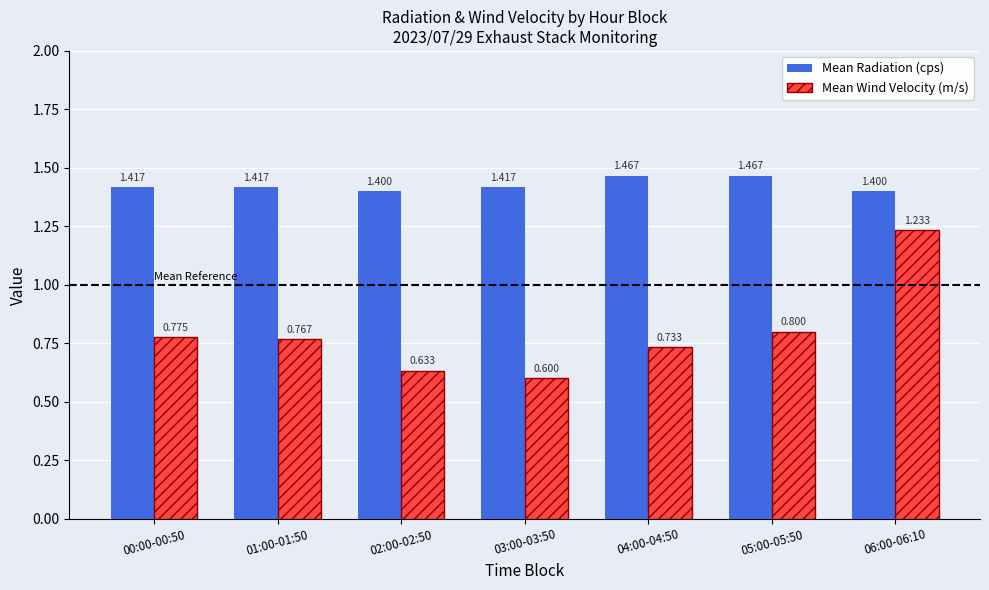

Rank the series at 02:00-02:50 from highest to lowest value.

Mean Radiation (cps), Mean Wind Velocity (m/s)